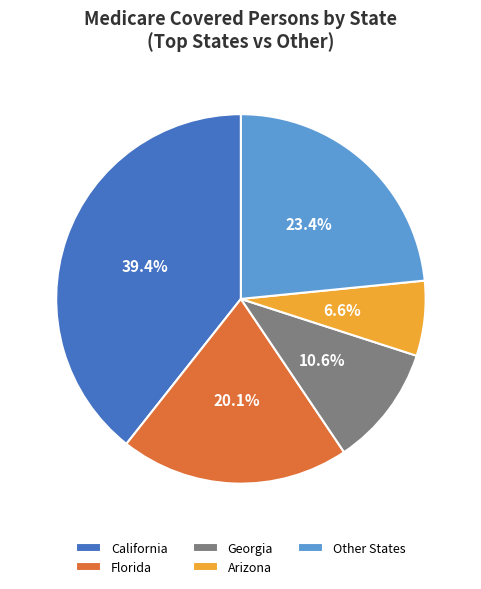

Which slice is the largest?

California